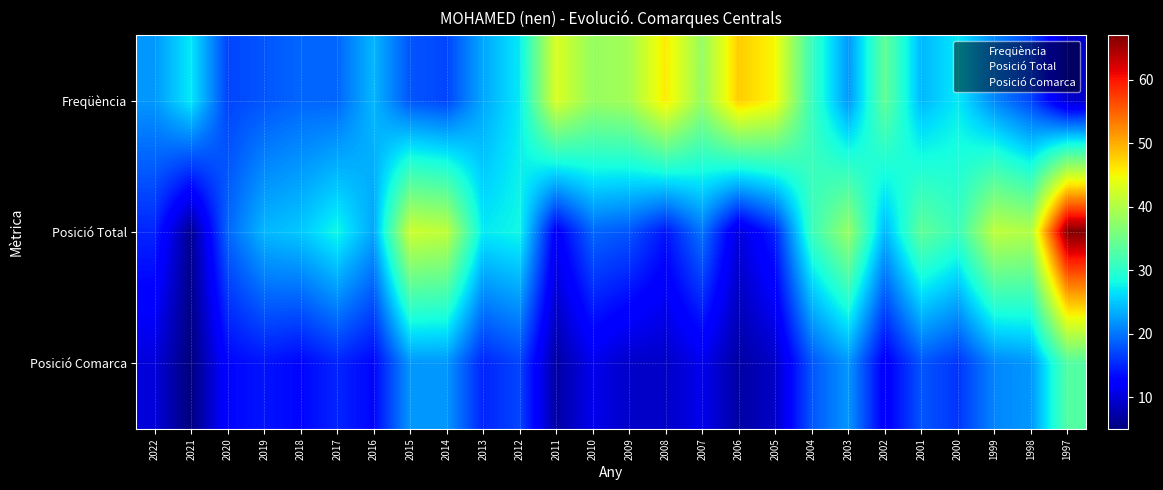

What is the greatest value displayed?

67